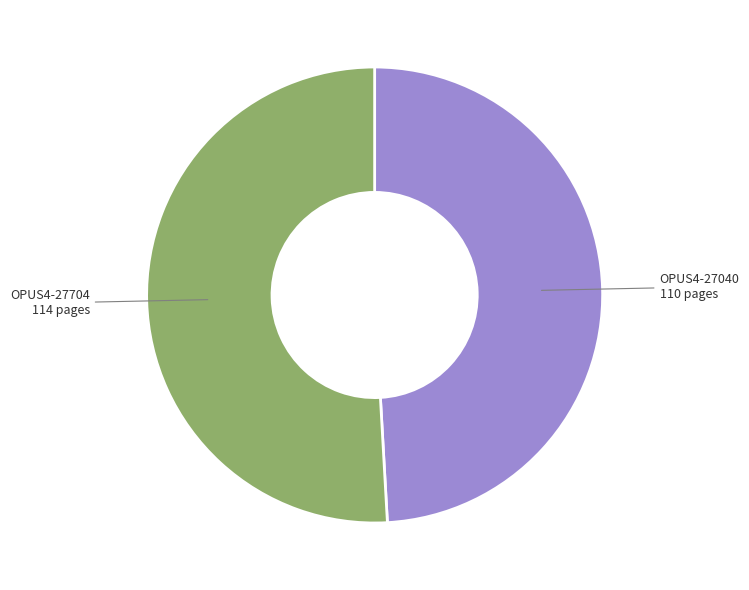

Is there any slice that represents more than half of the pie?

Yes